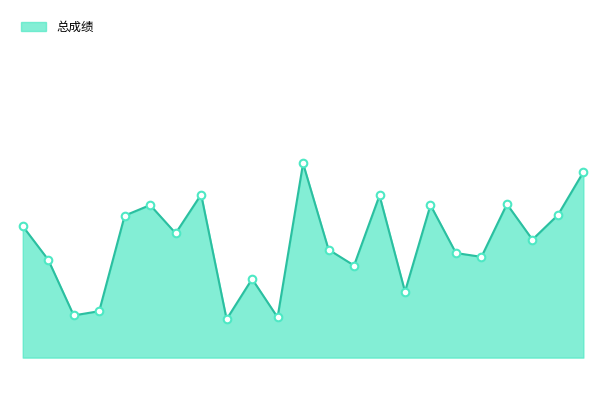

How many lines are shown in the chart?

1